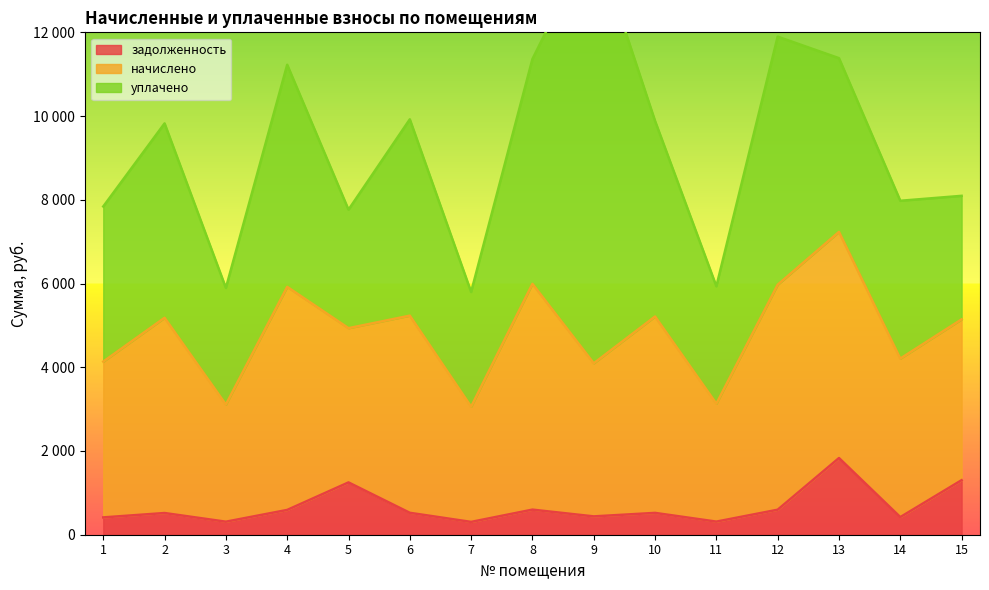

True or false: начислено has more than 2 points higher than both neighbors.

True